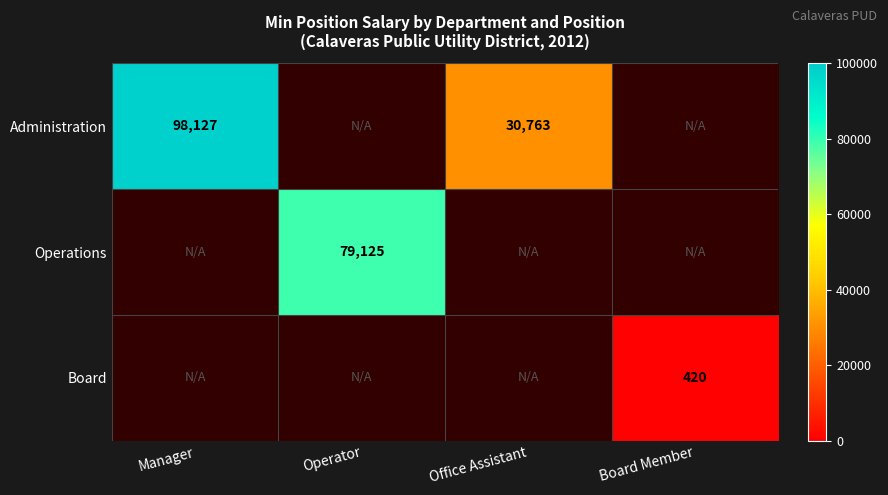

The Administration series shows 21099 at Office Assistant. True or false?

False